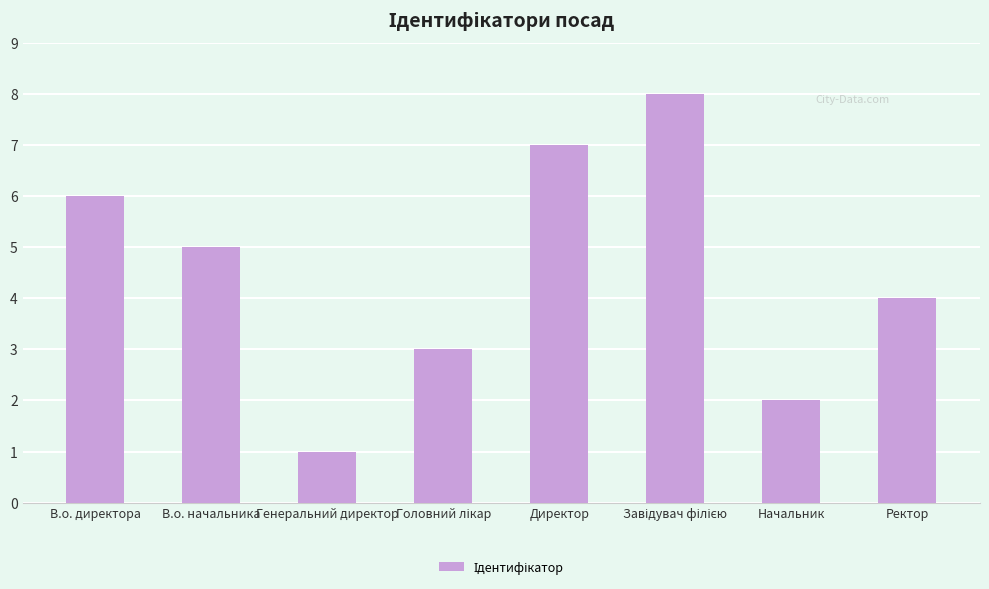

Approximately how many times larger is the value at В.о. директора compared to Начальник?

3.0